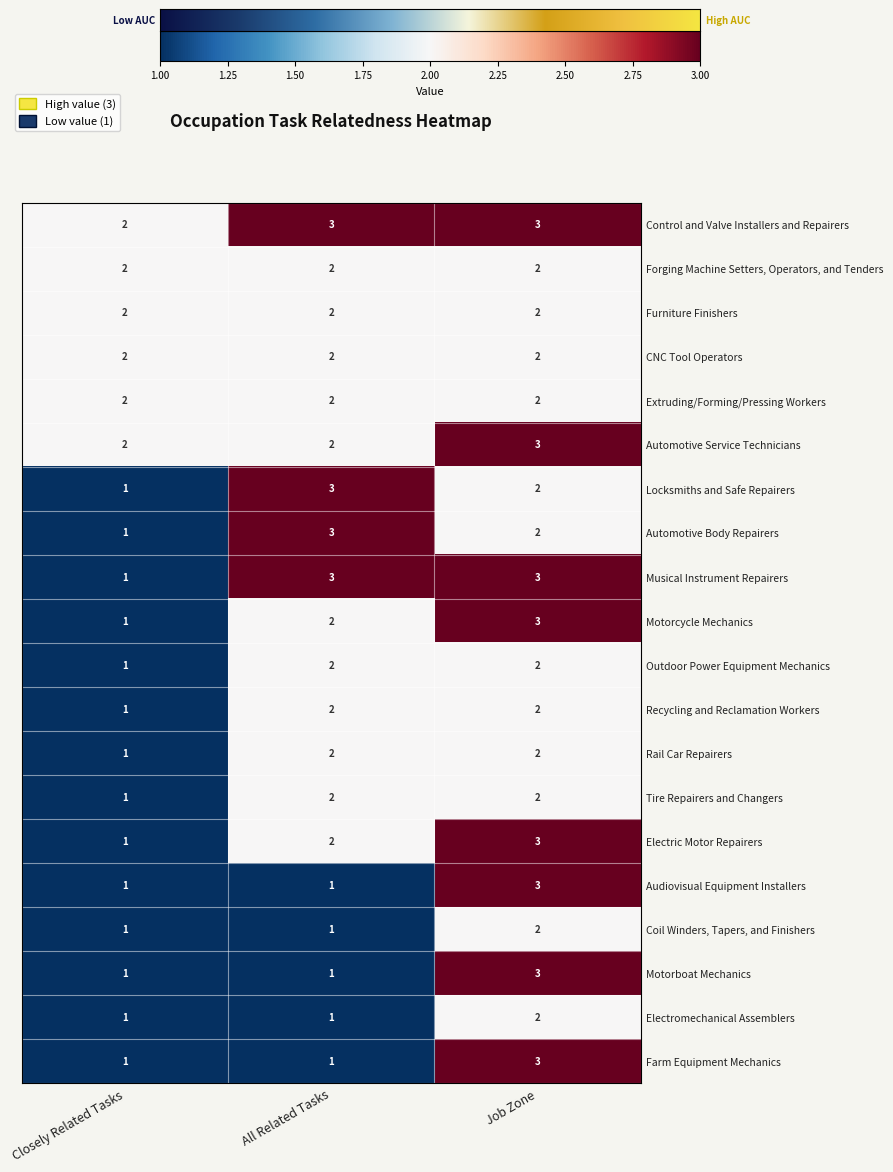

Where is Musical Instrument Repairers nearest to the value 2?

Closely Related Tasks